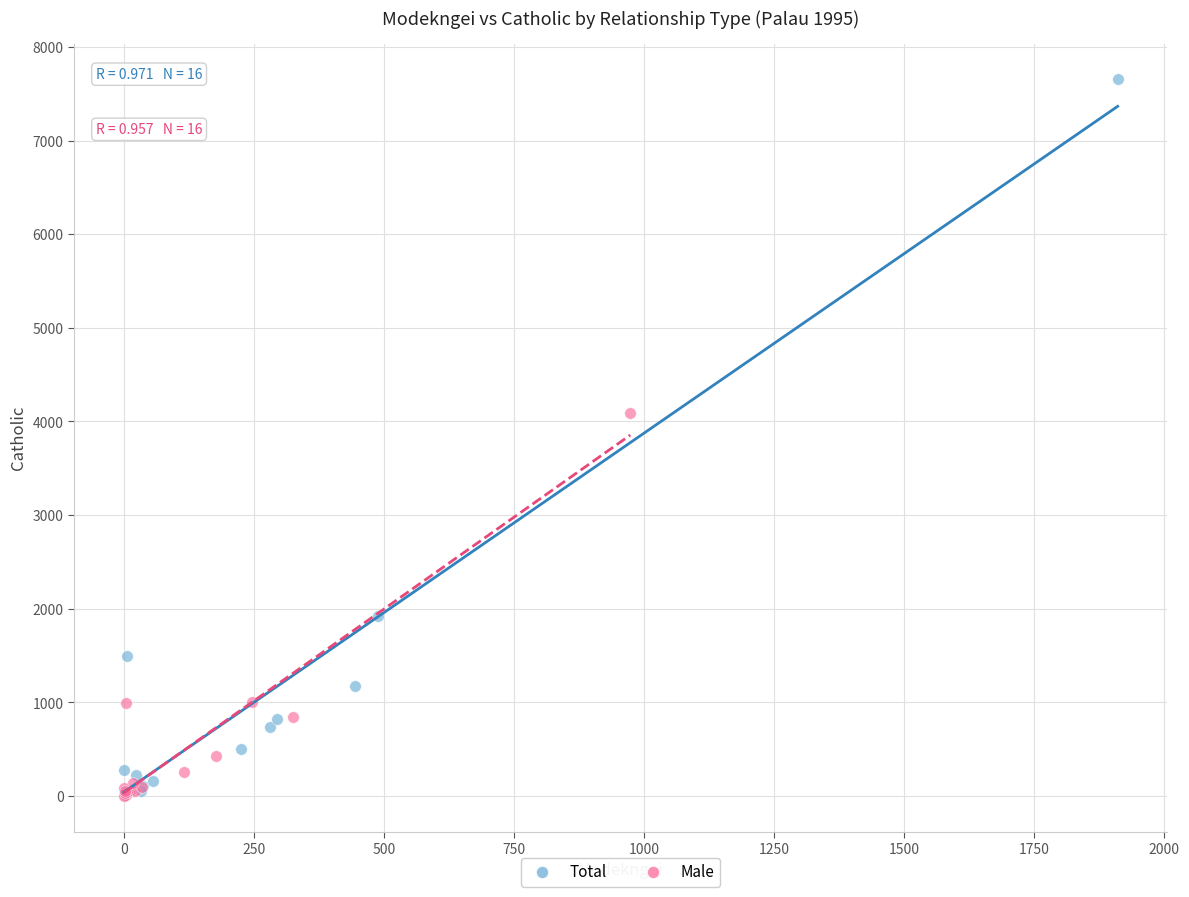

Which series contains the highest Y value?

Total